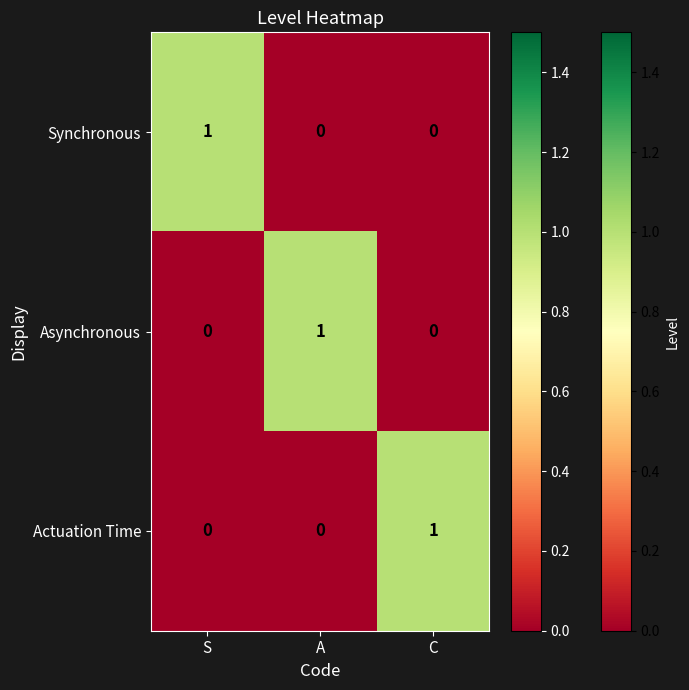

Which category has the highest value in the Actuation Time series?

C